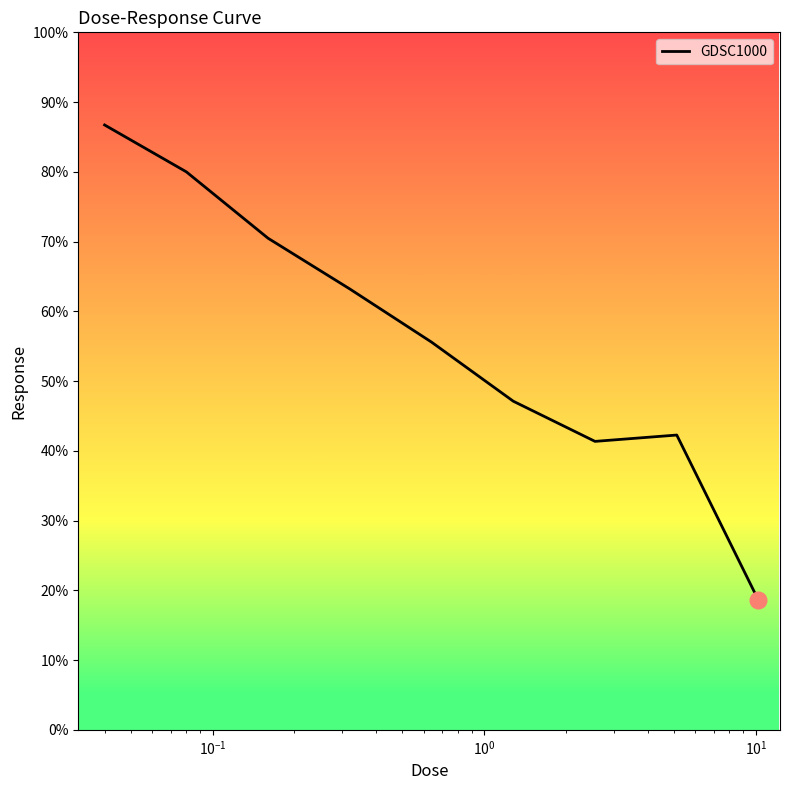

What is the maximum value shown in the chart?

86.7